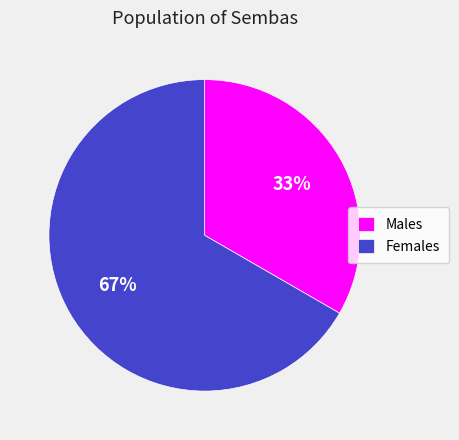

Do Females and Males together represent more than half of the pie?

Yes